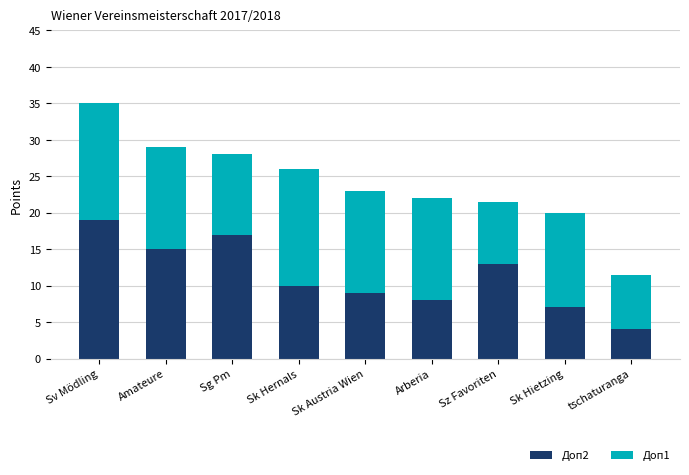

What are all the series names shown in the legend?

Доп2, Доп1